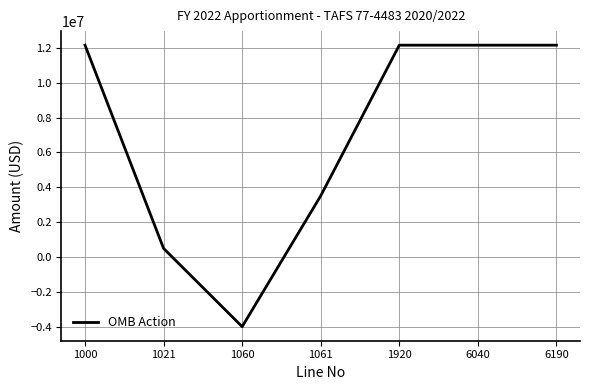

How many negative values are there?

1